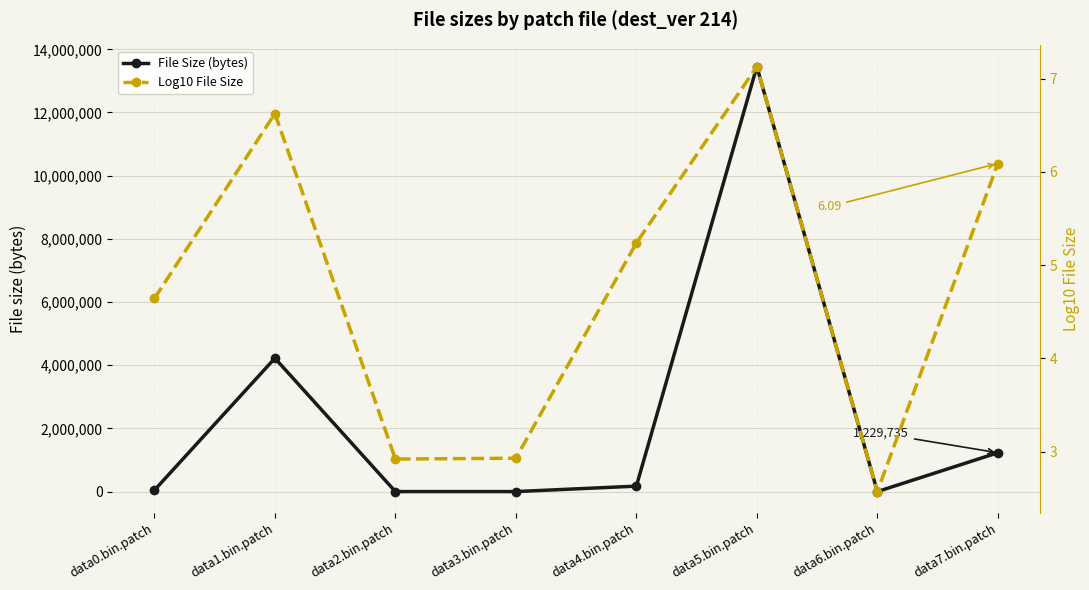

At how many categories does at least one series exceed 8128813?

1